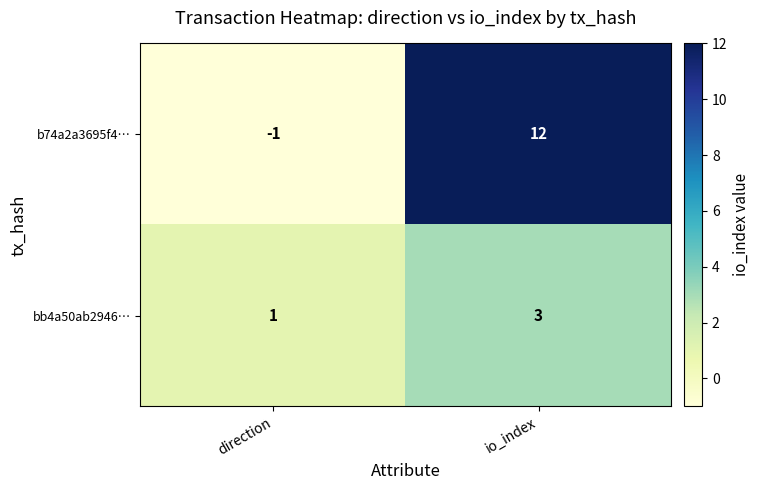

Which series has the largest range (max minus min)?

b74a2a3695f4…